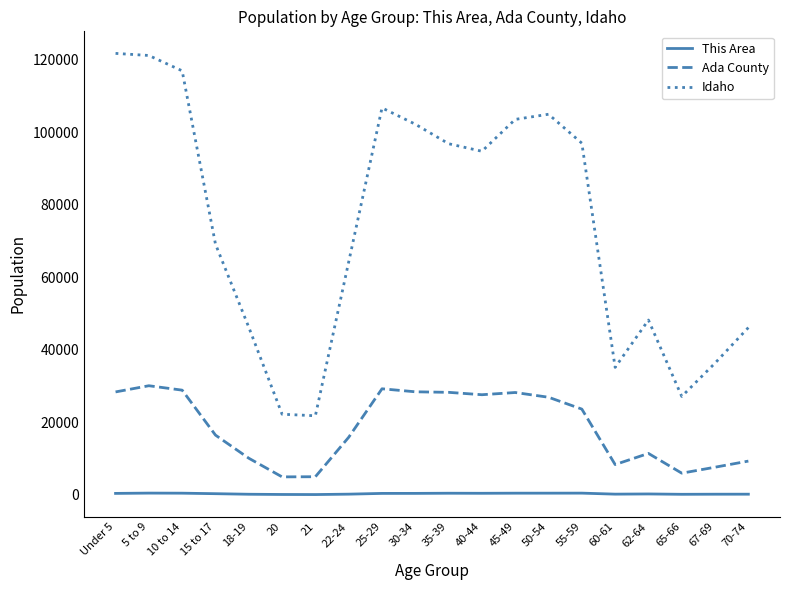

Is the value of This Area at 21 greater than the value of Idaho at 65-66?

No